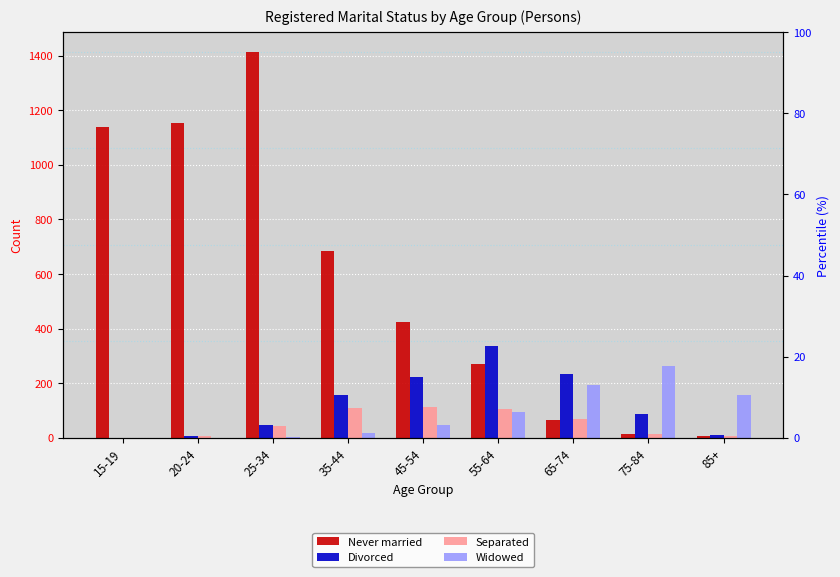

Is the value of Separated at 25-34 greater than the value of Divorced at 65-74?

No